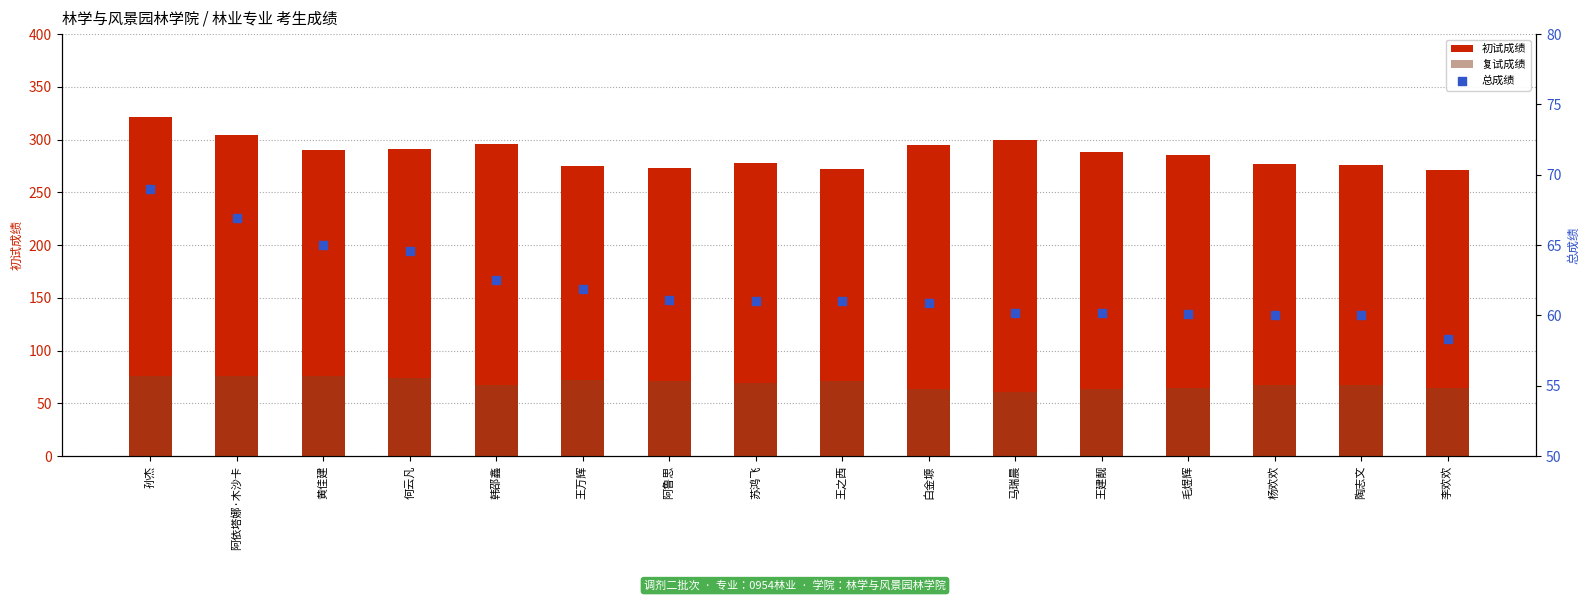

At which category is the sum across all series the highest?

孙杰